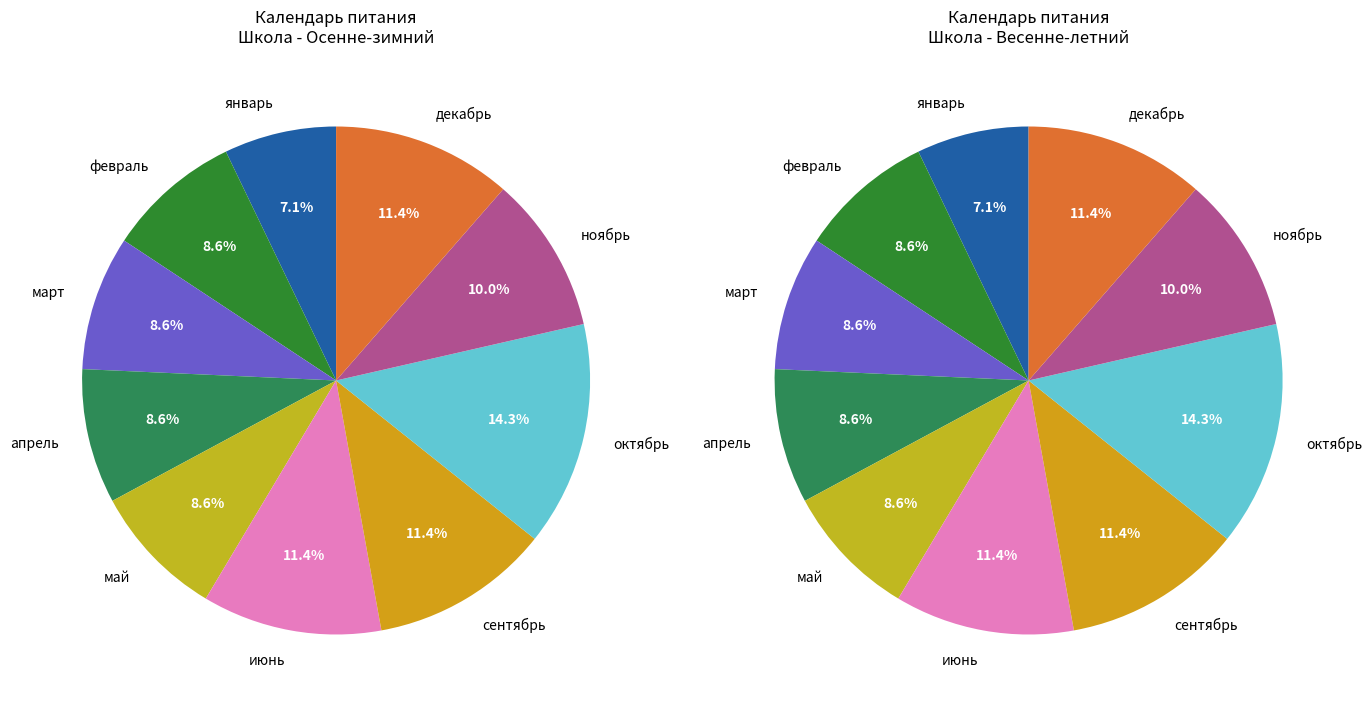

To the nearest percent, what is the difference between the октябрь and декабрь slice percentages?

3%